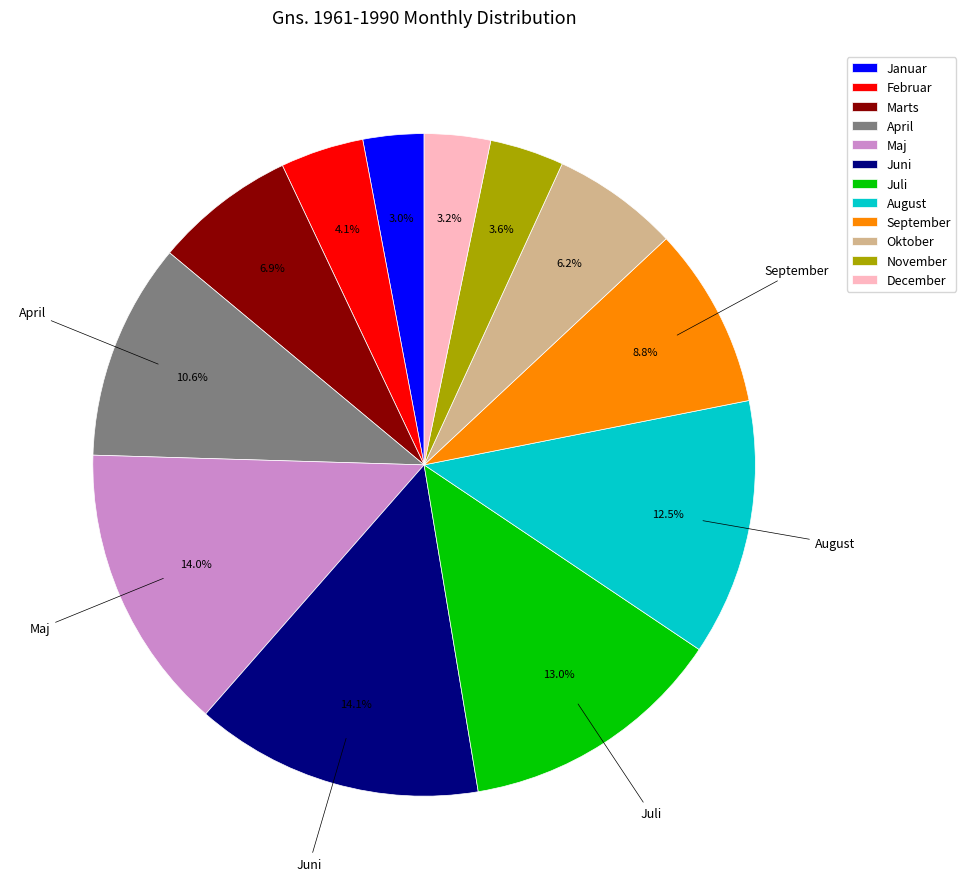

What is the total percentage of September and Januar?

11.8%